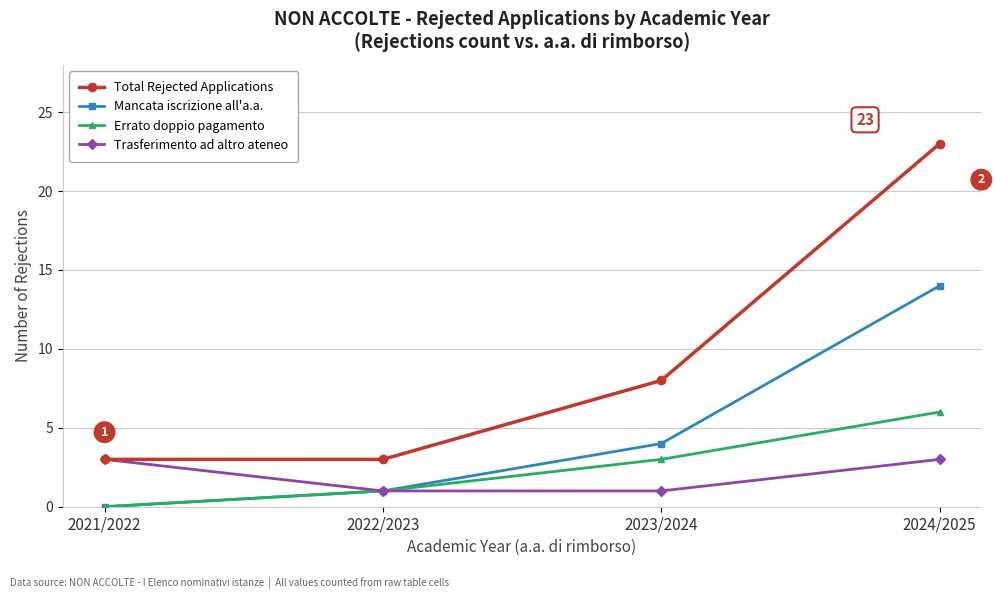

Which series has the widest spread of values?

Total Rejected Applications